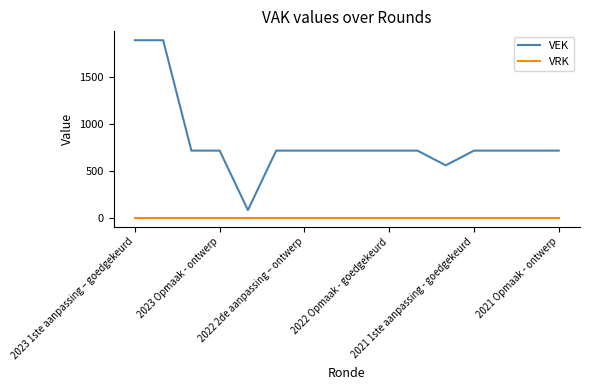

How many values in the VEK series are below 714?

2